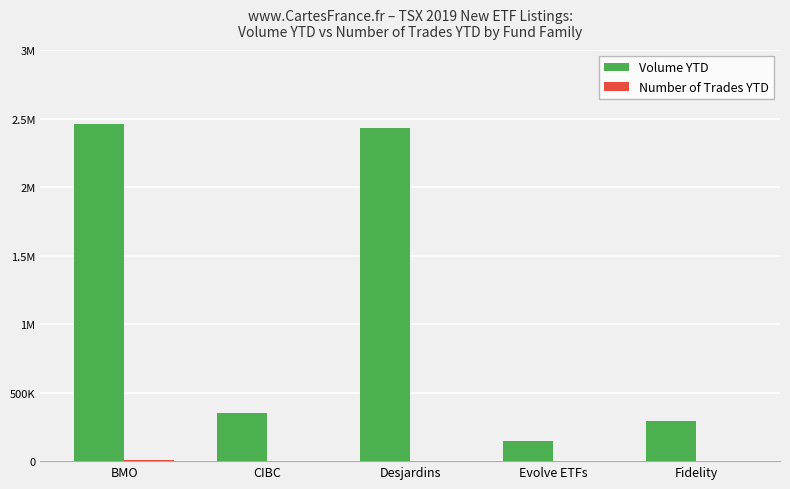

List the labels in order of Number of Trades YTD value, smallest first.

CIBC, Fidelity, Evolve ETFs, Desjardins, BMO